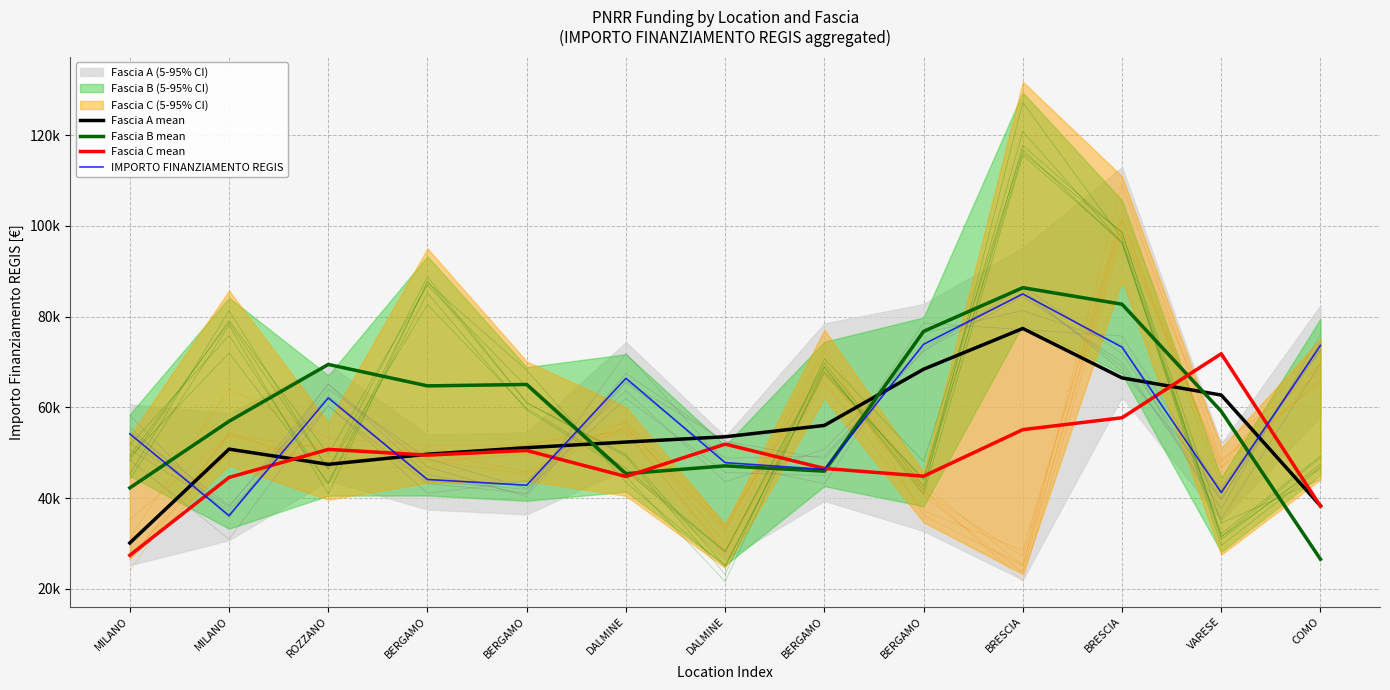

Is the value of Fascia A mean at DALMINE greater than the value of IMPORTO FINANZIAMENTO REGIS at DALMINE?

No